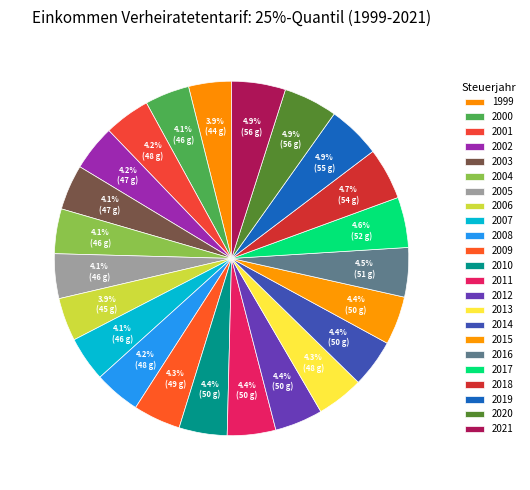

To the nearest percent, what is the difference between the largest and smallest slice percentages?

1%